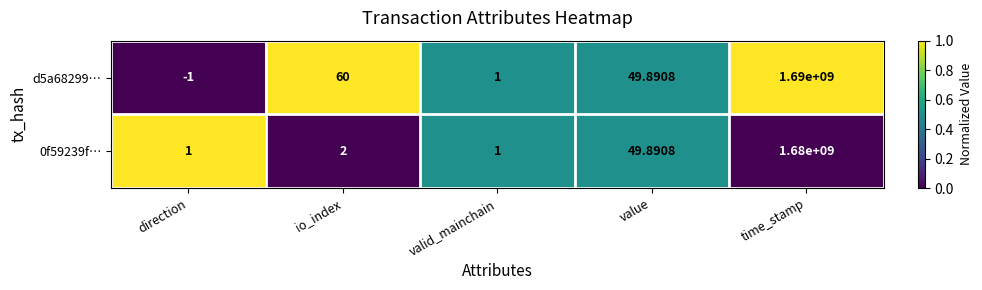

Which label corresponds to the largest value in the chart?

time_stamp